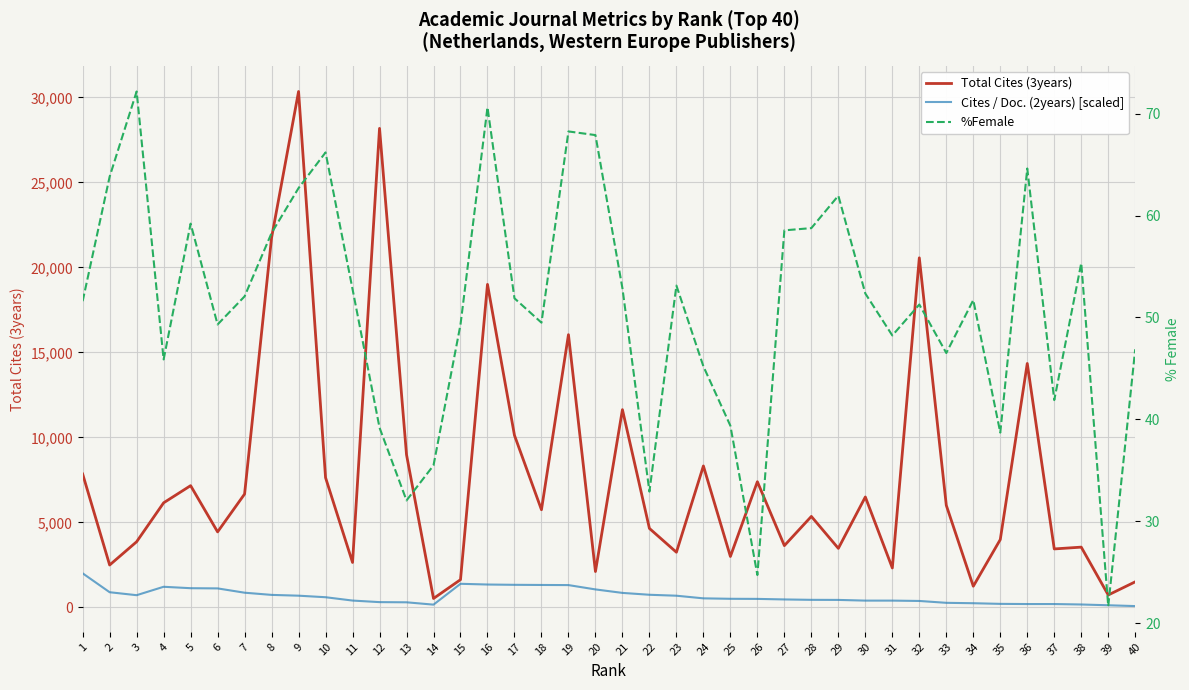

True or false: Cites / Doc. (2years) [scaled] has a value of 1125.1 at 5.

True